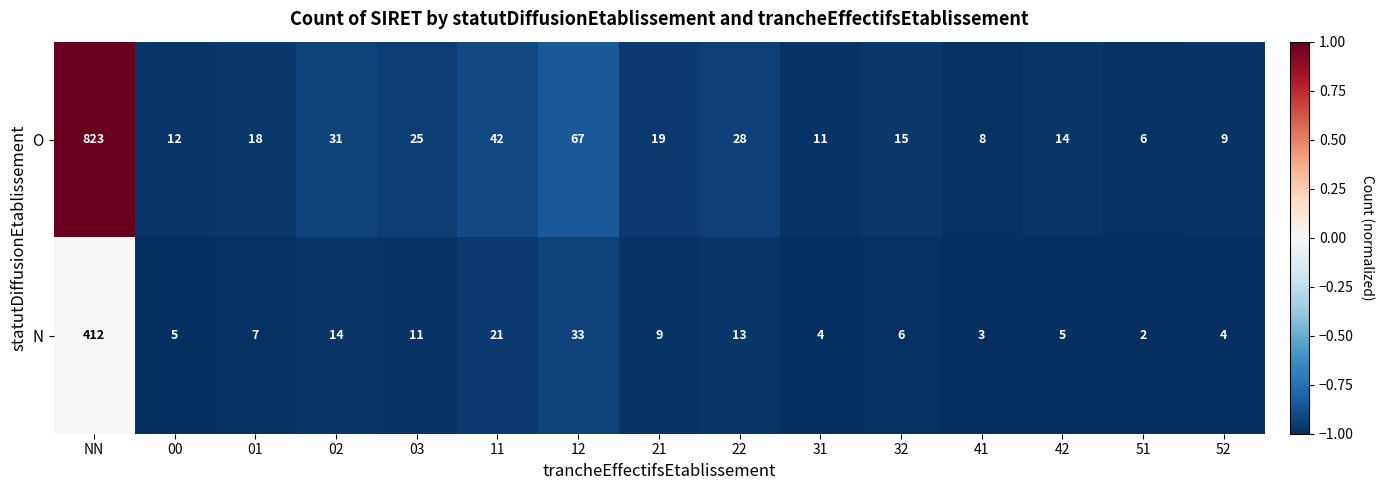

List the series in order of their peak value, highest first.

O, N